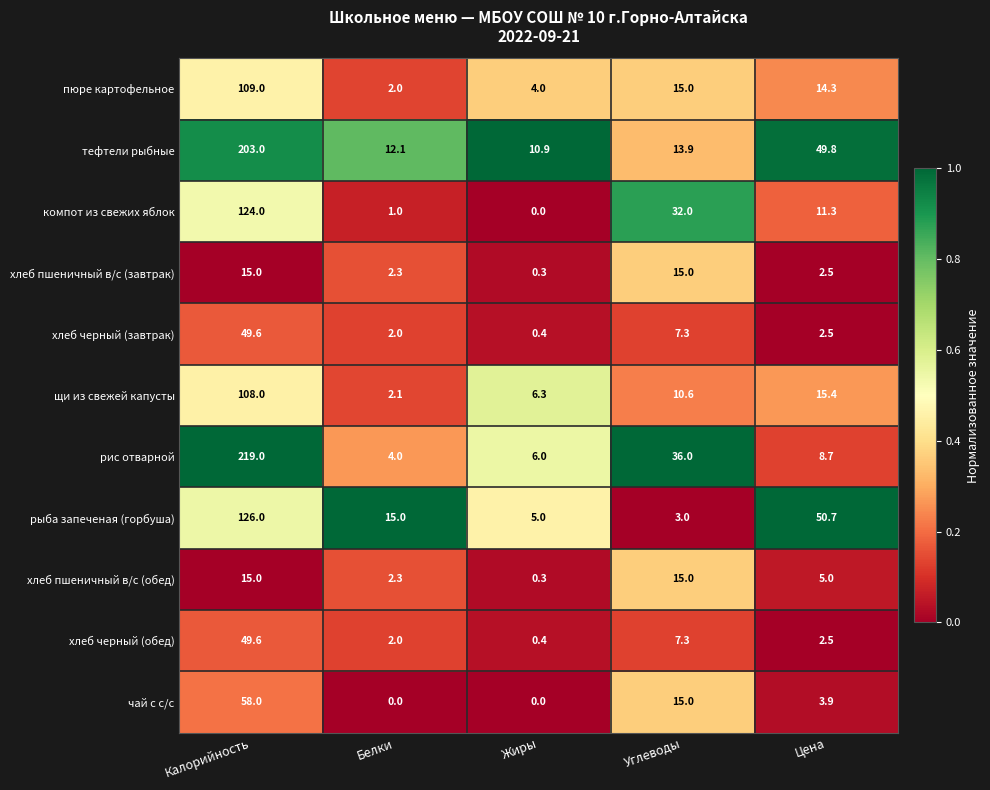

What is the spread (max minus min) of values at Углеводы?

33.0